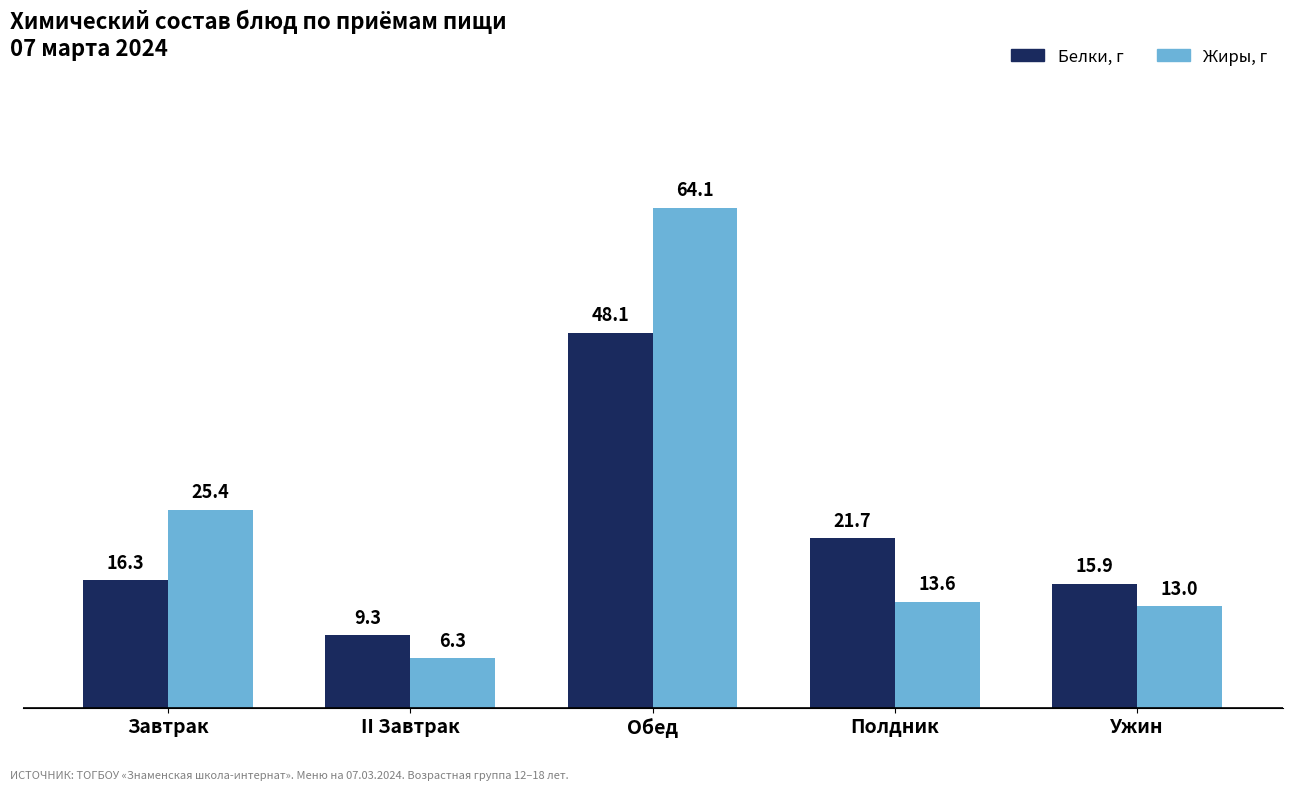

At which category does the chart reach its minimum across all series?

II Завтрак